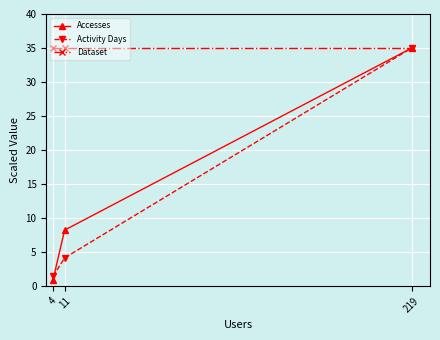

Reading left to right, what are all the values shown in this chart?

Accesses: 4=0.9	11=8.2	219=35.0
Activity Days: 4=1.4	11=4.2	219=35.0
Dataset: 4=35.0	11=35.0	219=35.0